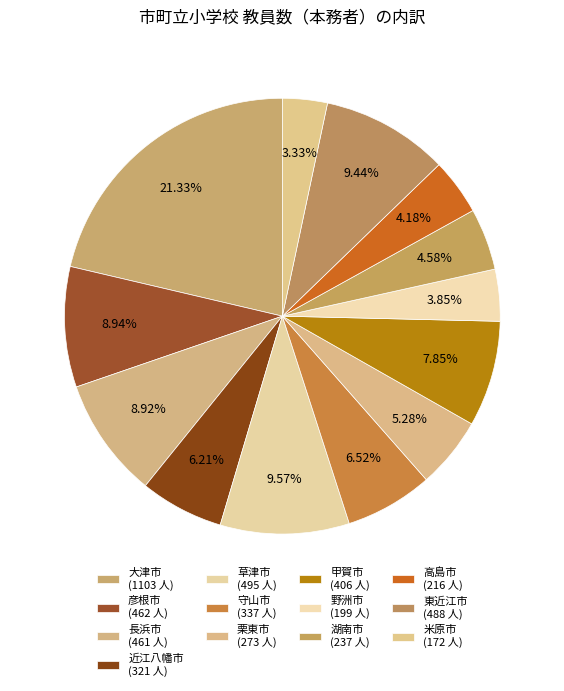

Does 湖南市 represent more than half of the total?

No